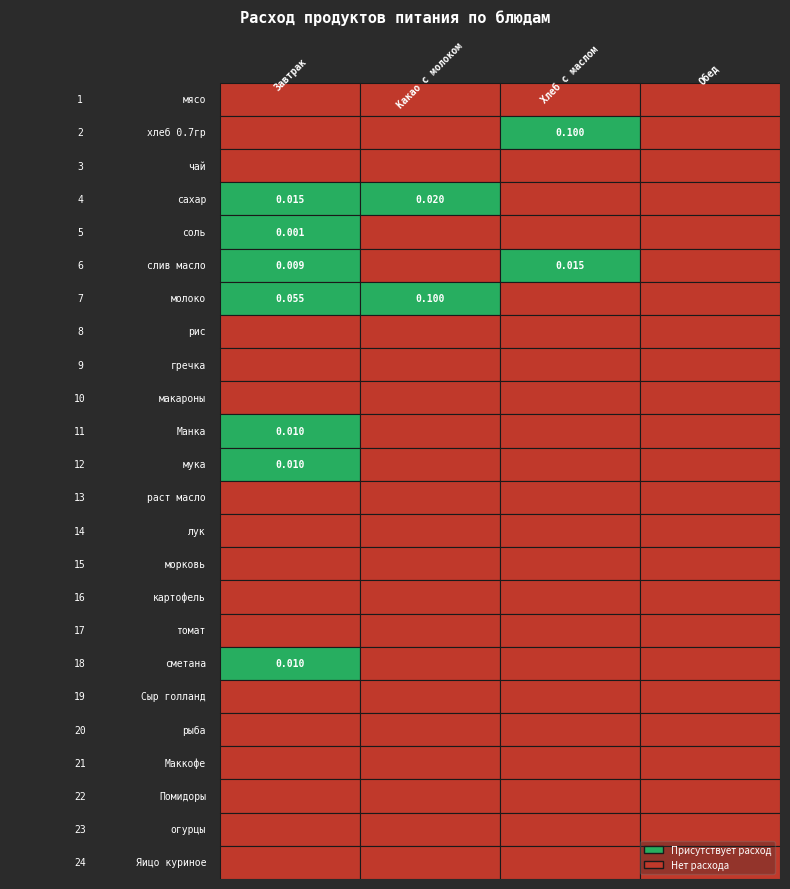

How many distinct data groups are displayed?

24